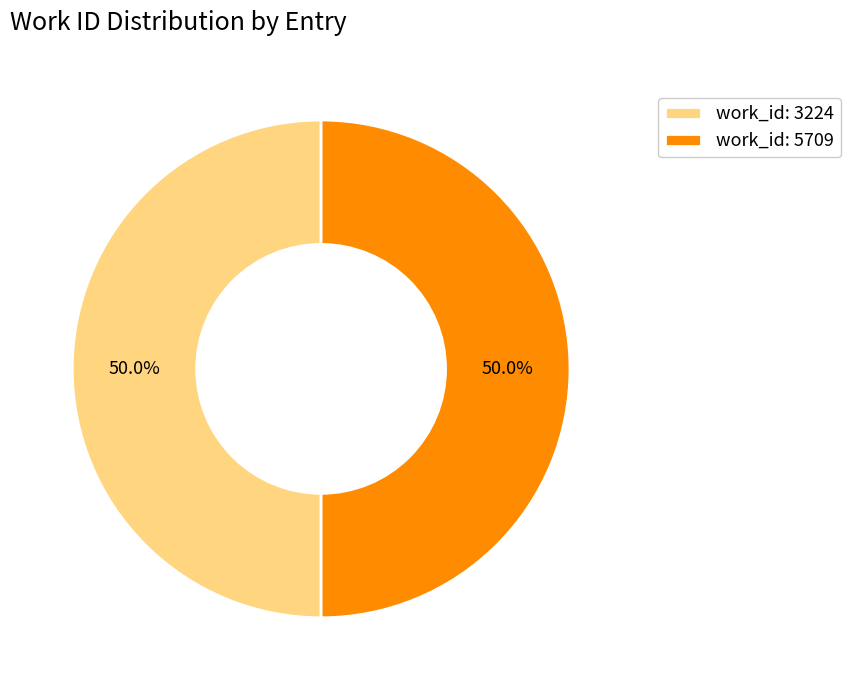

What is the total percentage of work_id: 5709 and work_id: 3224?

100.0%